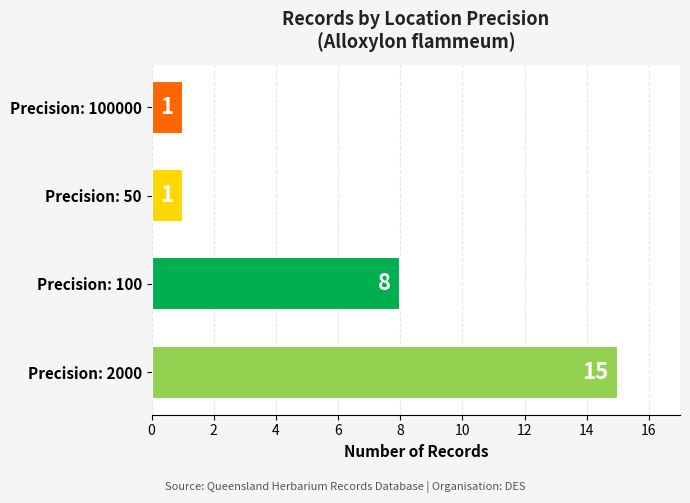

Count the number of categories in the chart.

4